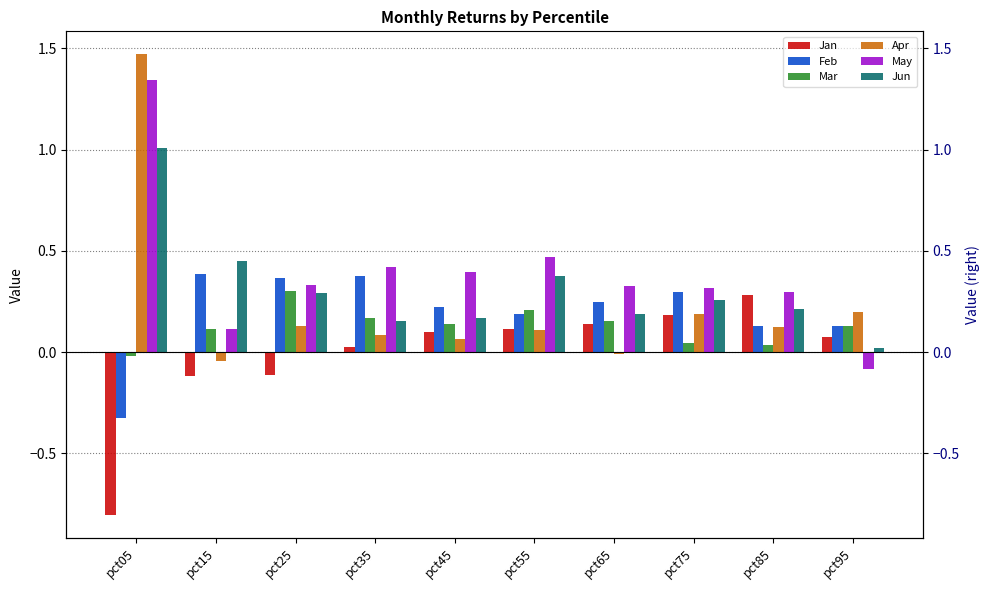

Reading left to right, transcribe all the data shown in this chart.

Jan: -0.8	-0.1	-0.1	0.0	0.1	0.1	0.1	0.2	0.3	0.1
Feb: -0.3	0.4	0.4	0.4	0.2	0.2	0.2	0.3	0.1	0.1
Mar: -0.0	0.1	0.3	0.2	0.1	0.2	0.2	0.0	0.0	0.1
Apr: 1.5	-0.0	0.1	0.1	0.1	0.1	-0.0	0.2	0.1	0.2
May: 1.3	0.1	0.3	0.4	0.4	0.5	0.3	0.3	0.3	-0.1
Jun: 1.0	0.5	0.3	0.2	0.2	0.4	0.2	0.3	0.2	0.0